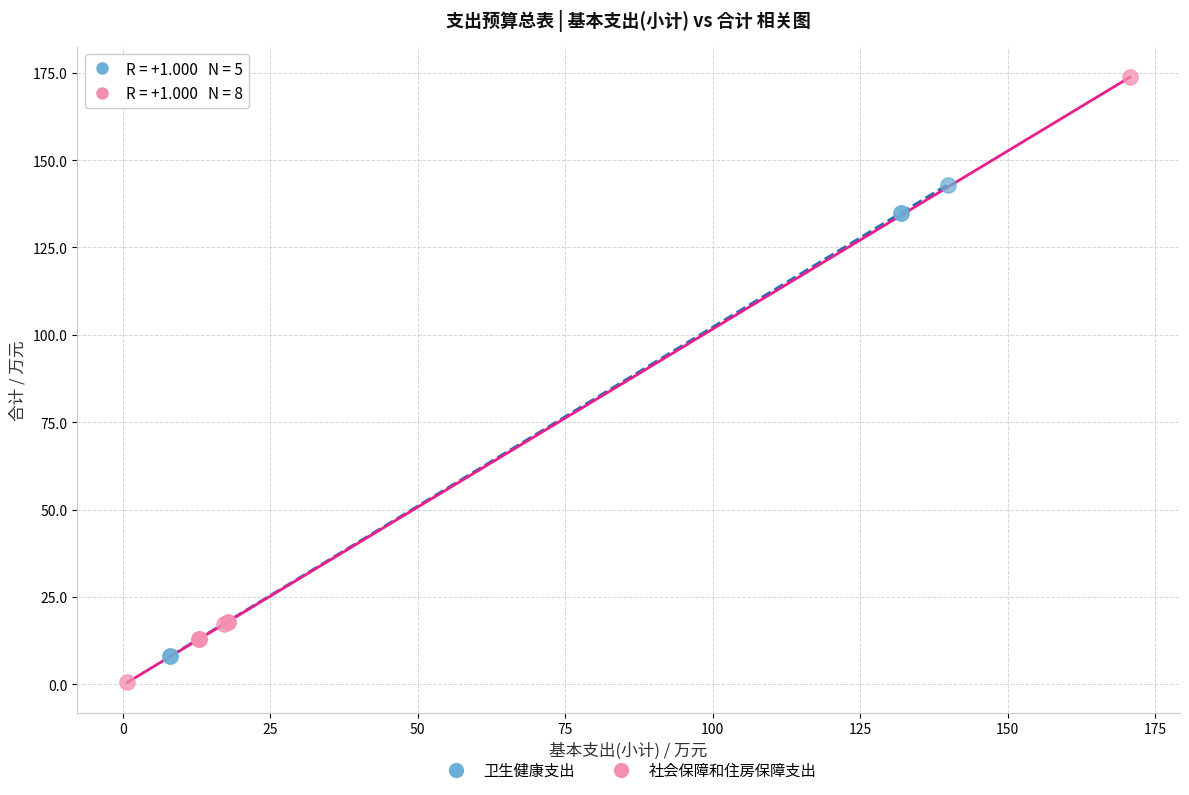

What are all the series names shown in the legend?

卫生健康支出, 社会保障和住房保障支出